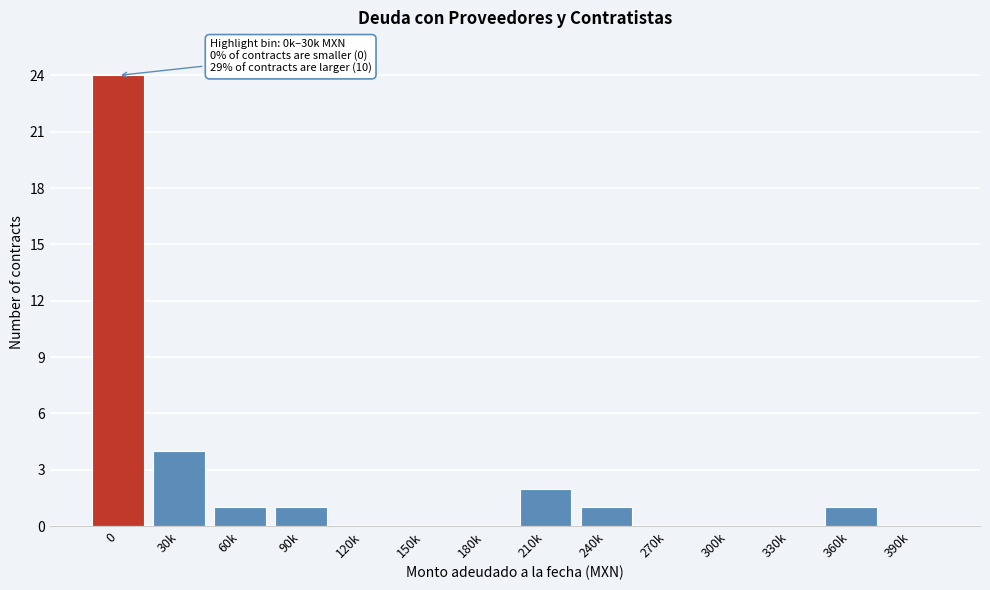

Reading left to right, transcribe all the data shown in this chart.

0=24	30k=4	60k=1	90k=1	120k=0	150k=0	180k=0	210k=2	240k=1	270k=0	300k=0	330k=0	360k=1	390k=0